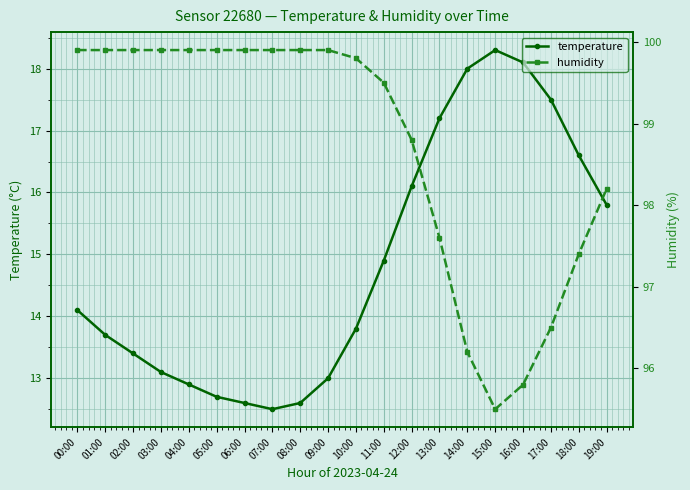

True or false: temperature has a value of 6.0 at 03:00.

False